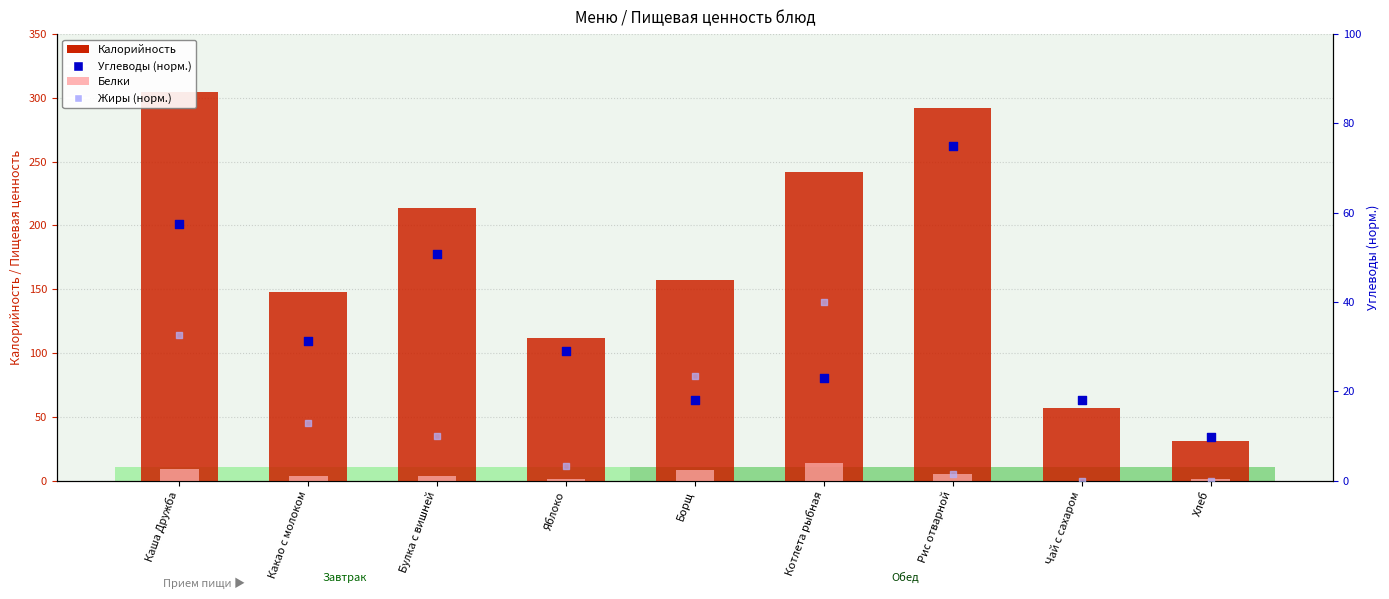

Which series contains the lowest Y value?

Белки